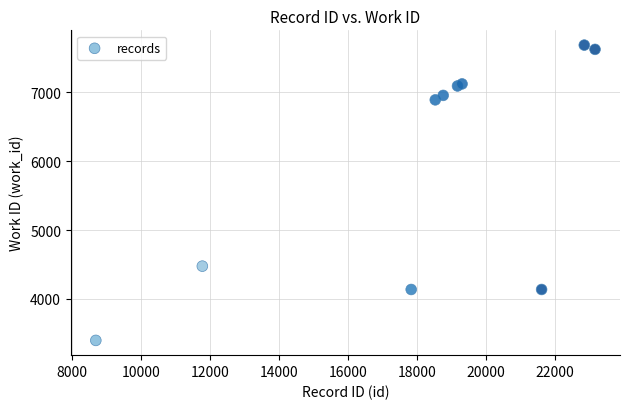

What Y value in the scatter plot is closest to 5542?

4475